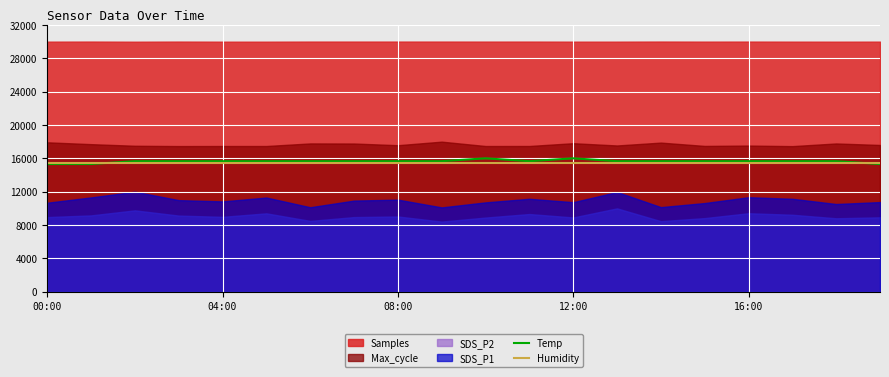

Is it true that Temp equals 27926.3 at 04:00?

False